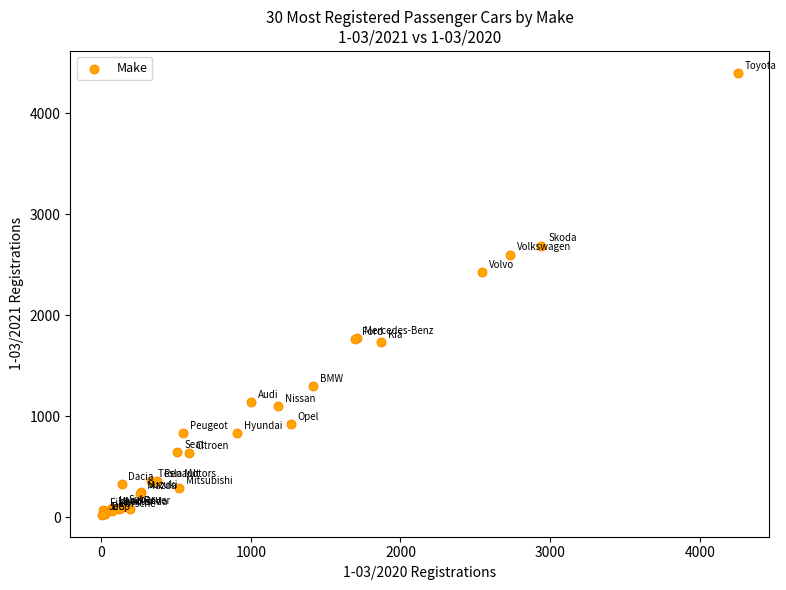

What Y value in the scatter plot is closest to 2212?

2428